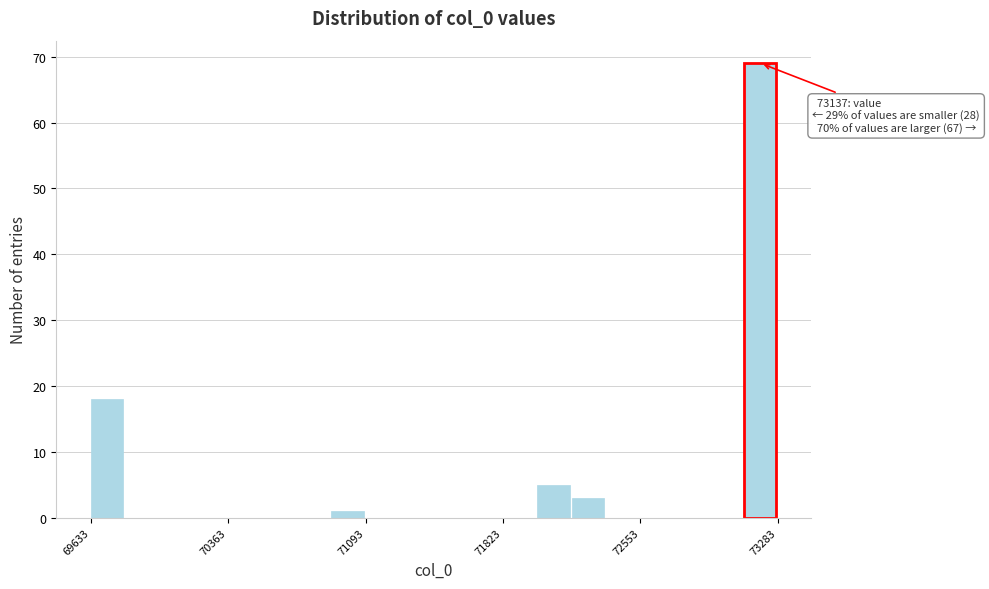

Read against the x-axis, roughly where is the centre of the tallest bar?

73200